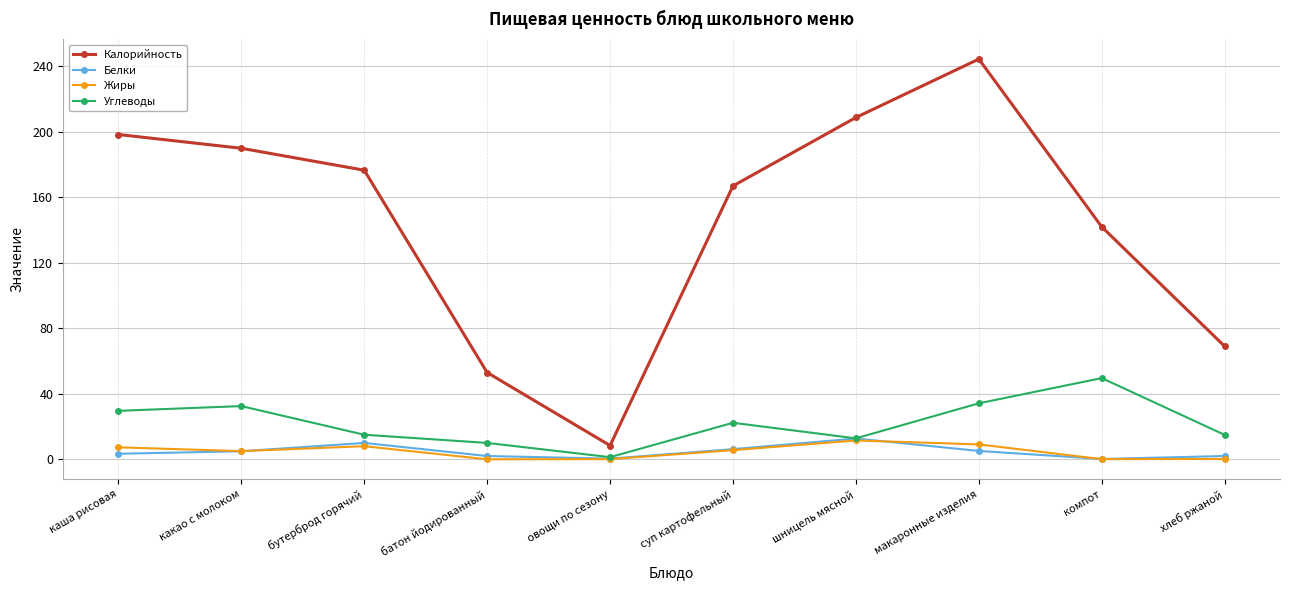

What is the average value of the Белки series?

4.7